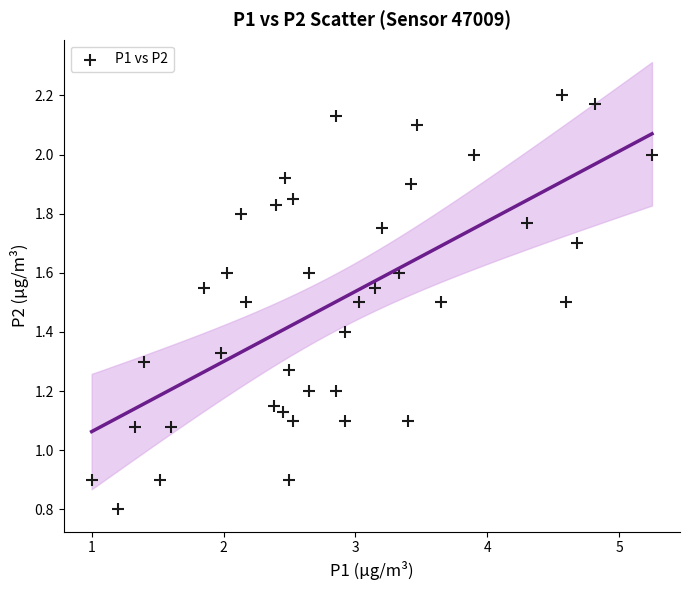

What is the range of Y values (max minus min)?

1.4